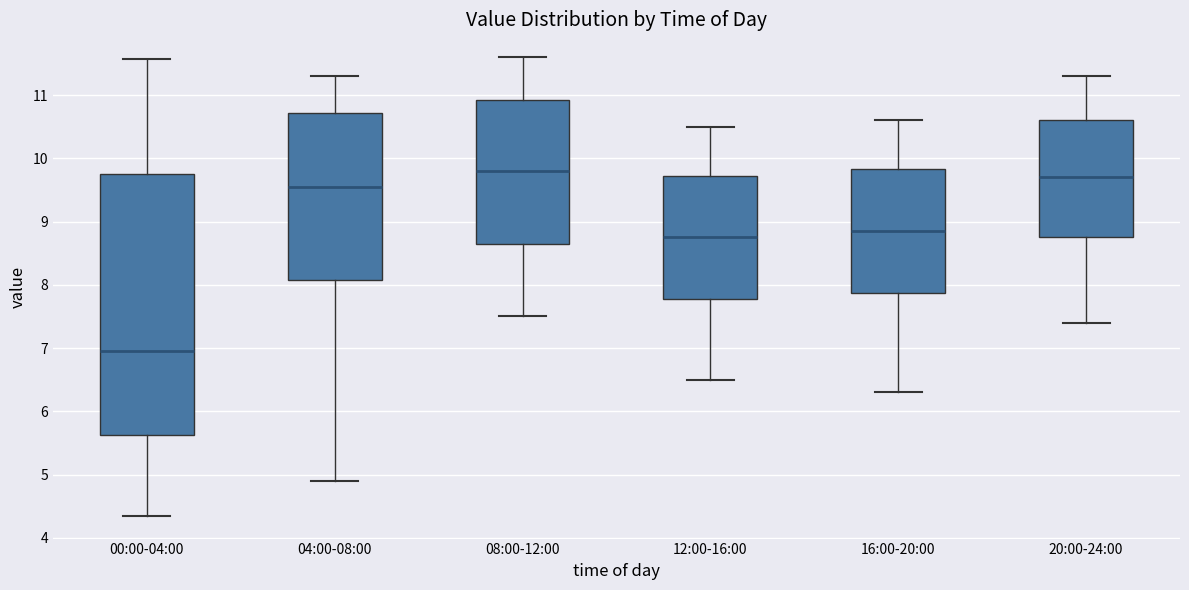

Reading left to right, read every box against the y-axis: the position of its median line, the range the box covers, and the ends of its whiskers. The values are not printed on the chart, so give them approximately, as read against the axis.

00:00-04:00: median 7.0, box 5.6 to 9.7, whiskers 4.4 to 11.6
04:00-08:00: median 9.6, box 8.1 to 10.7, whiskers 4.9 to 11.3
08:00-12:00: median 9.8, box 8.7 to 10.9, whiskers 7.5 to 11.6
12:00-16:00: median 8.8, box 7.8 to 9.7, whiskers 6.5 to 10.5
16:00-20:00: median 8.9, box 7.9 to 9.8, whiskers 6.3 to 10.6
20:00-24:00: median 9.7, box 8.8 to 10.6, whiskers 7.4 to 11.3